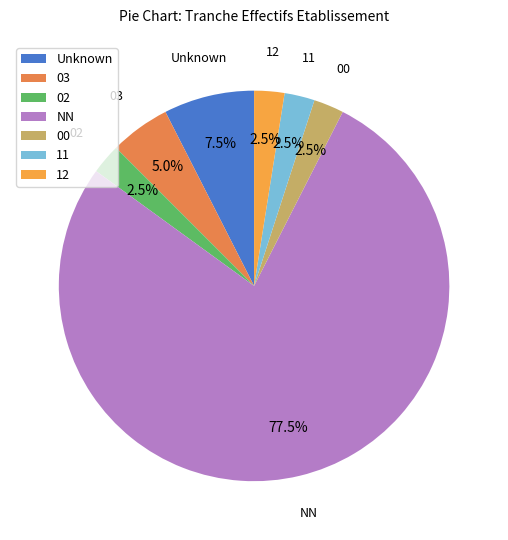

To the nearest percent, what is the difference between the largest and smallest slice percentages?

75%